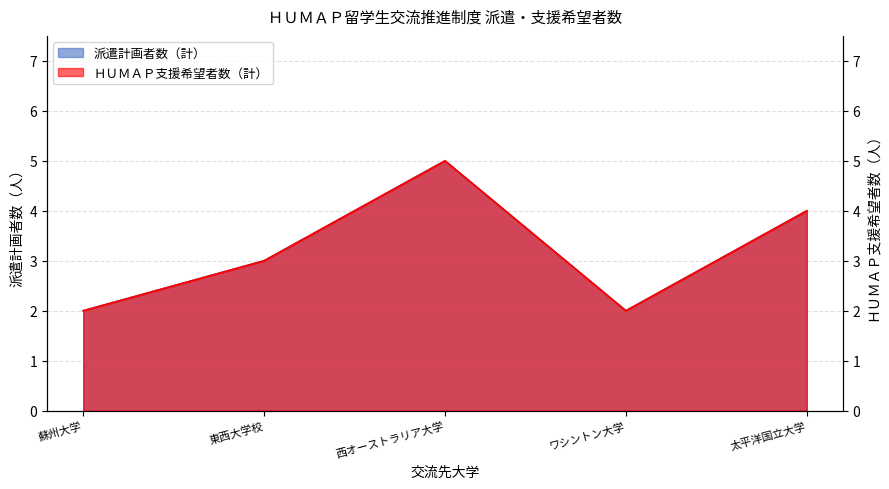

At which category is the sum across all series the highest?

西オーストラリア大学